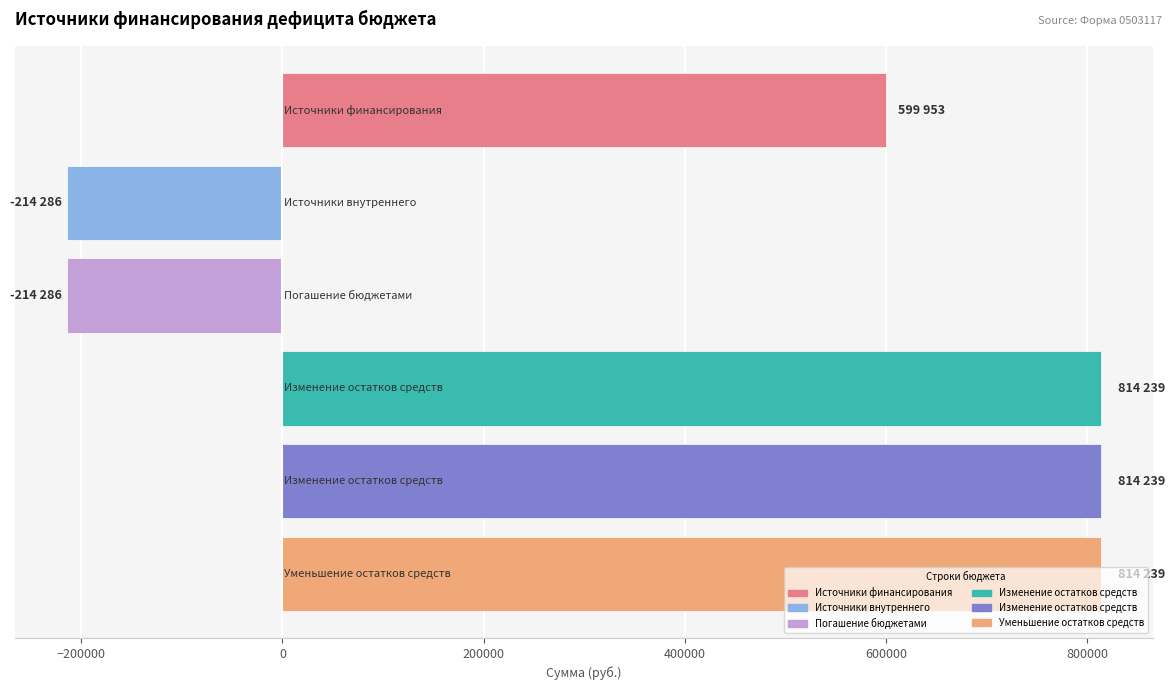

How many positive values are there?

4